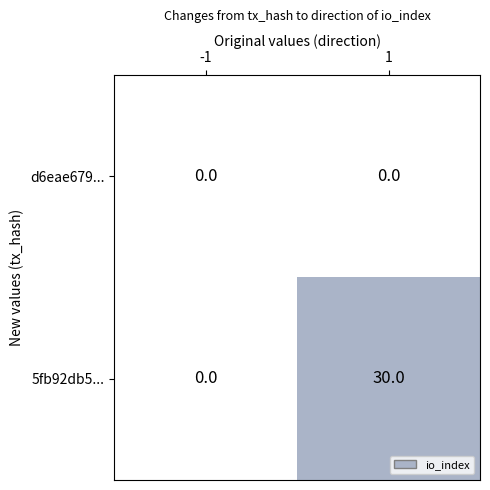

Reading left to right, extract all data points from this chart.

d6eae679...: 0	0
5fb92db5...: 0	30